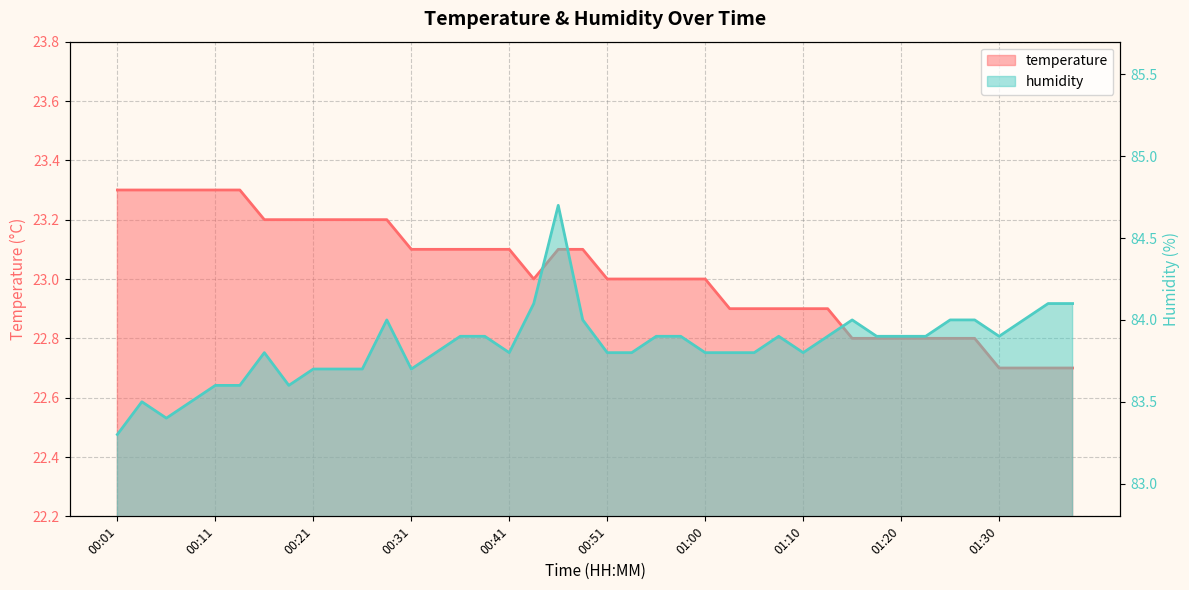

Is the value of temperature at 00:28 greater than the value of humidity at 01:25?

No